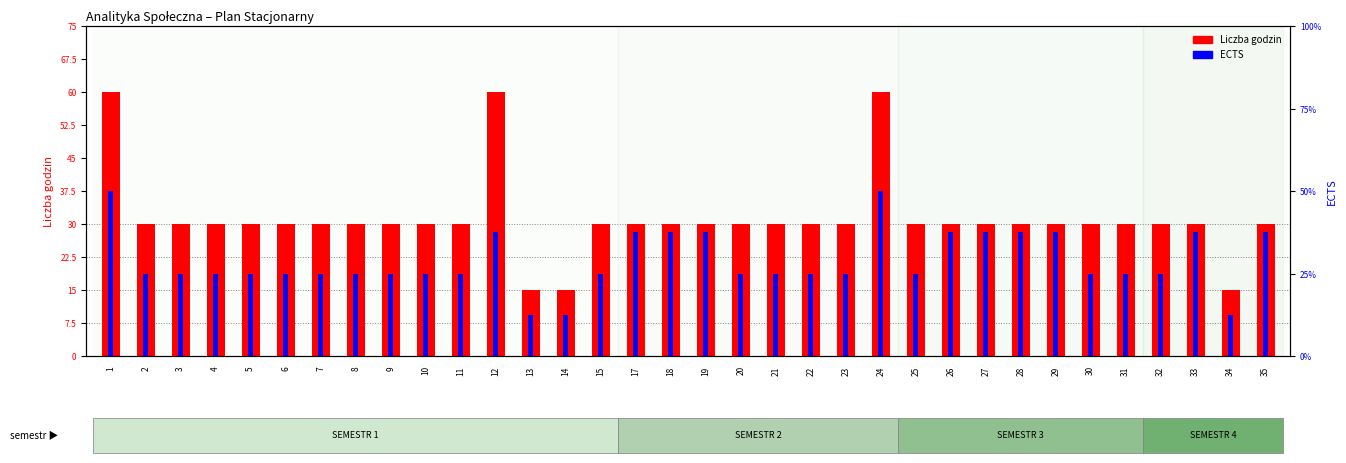

Count the number of data series in this chart.

2